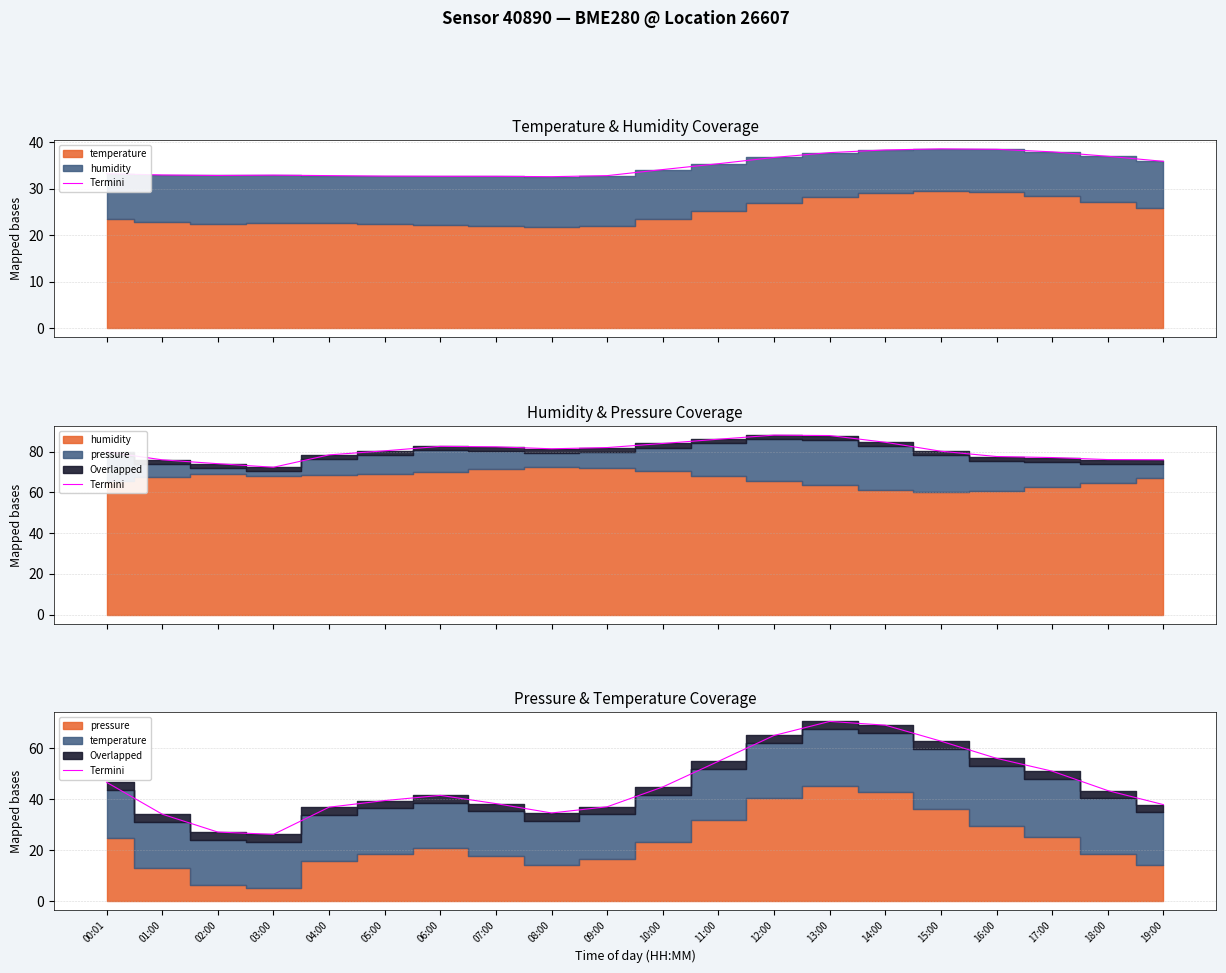

What value does the data have at 14:00?

69.1